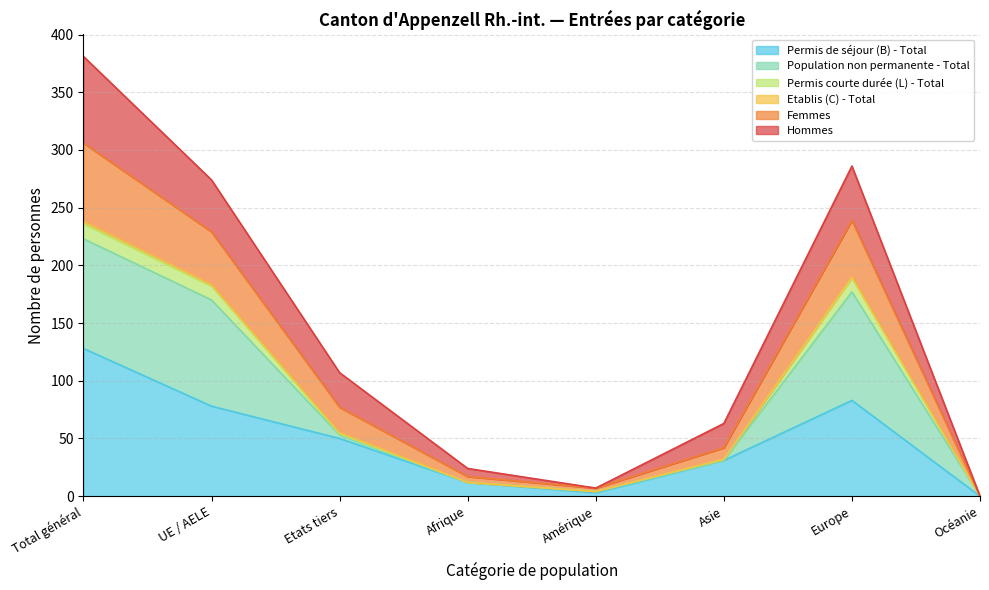

At which label does Permis de séjour (B) - Total reach its minimum?

Océanie